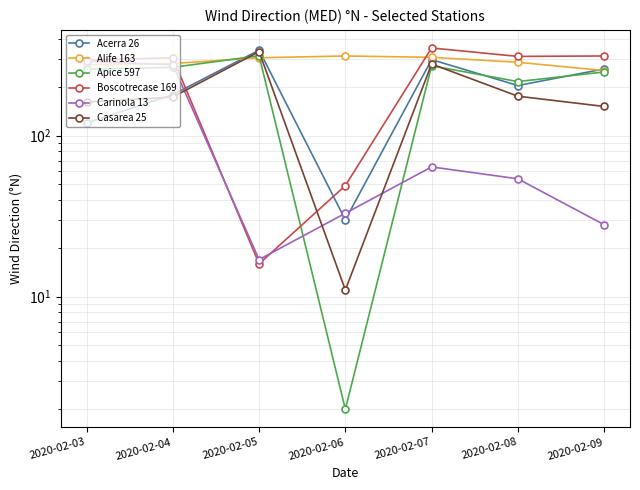

What is the maximum value shown in the chart?

351